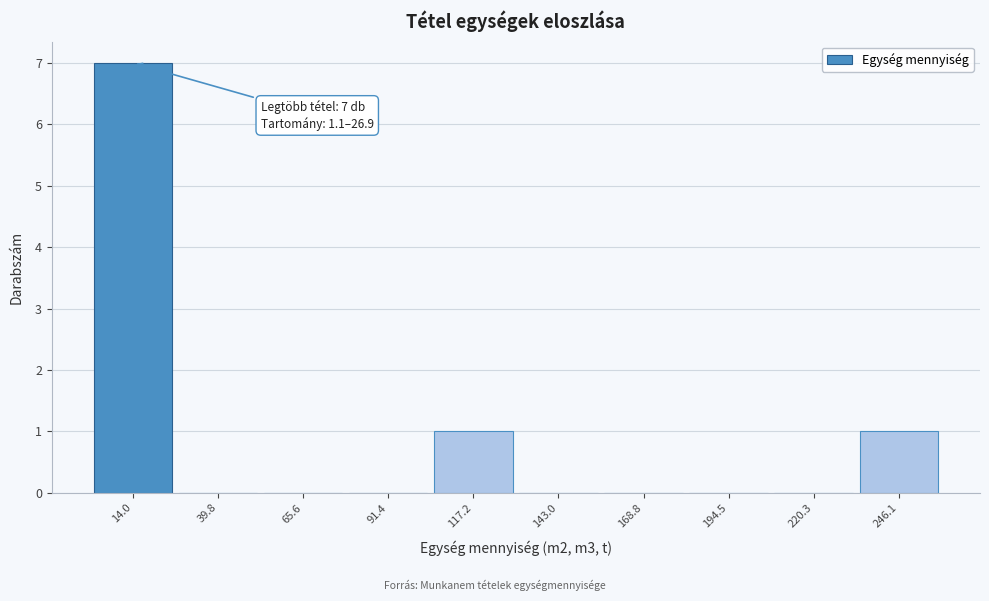

Which range on the x-axis has the tallest bar?

0 to 25